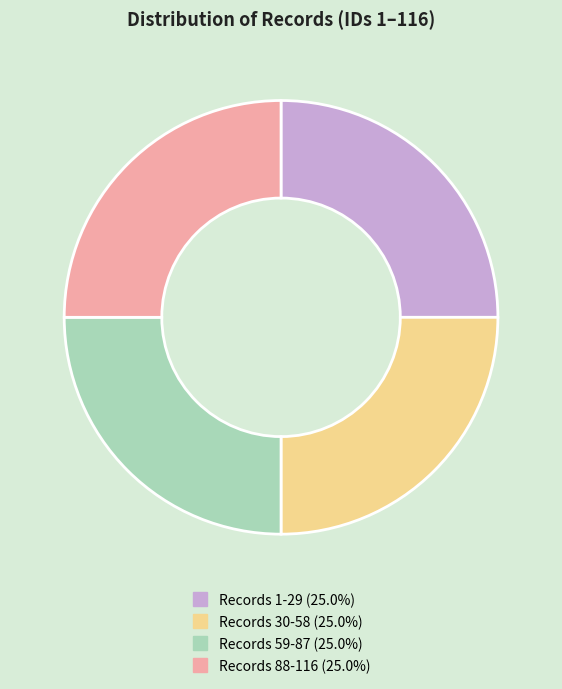

Is there a majority slice in this chart?

No